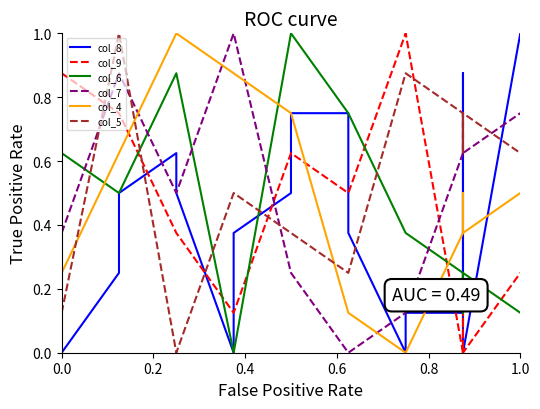

True or false: col_5 has a value of 0.6 at 9.

False